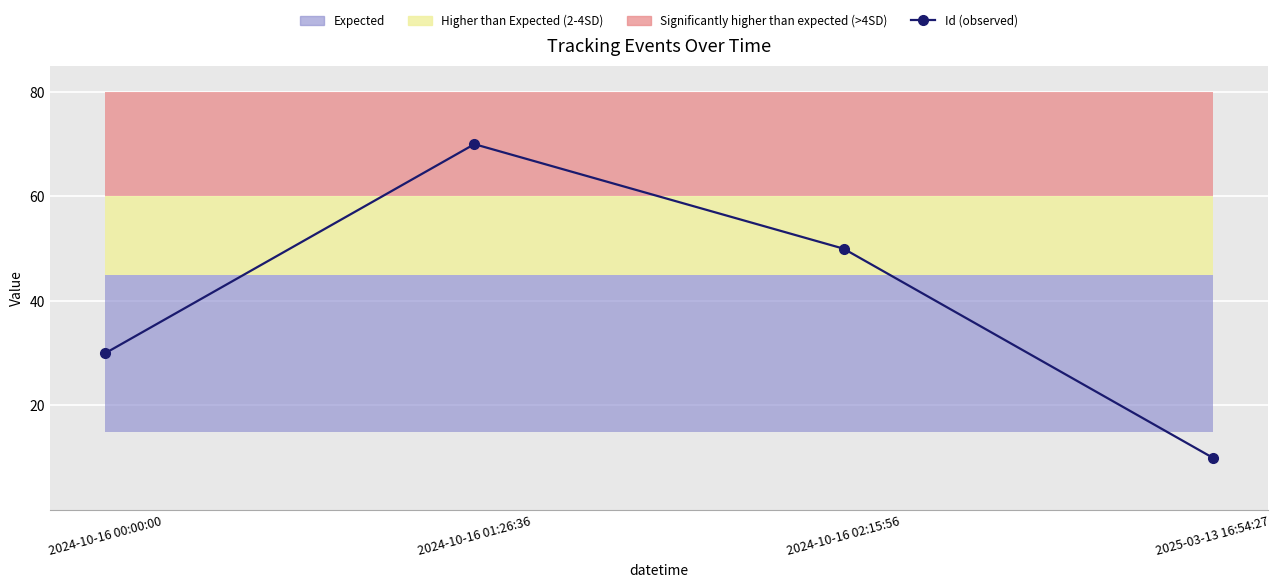

What is the average value?

40